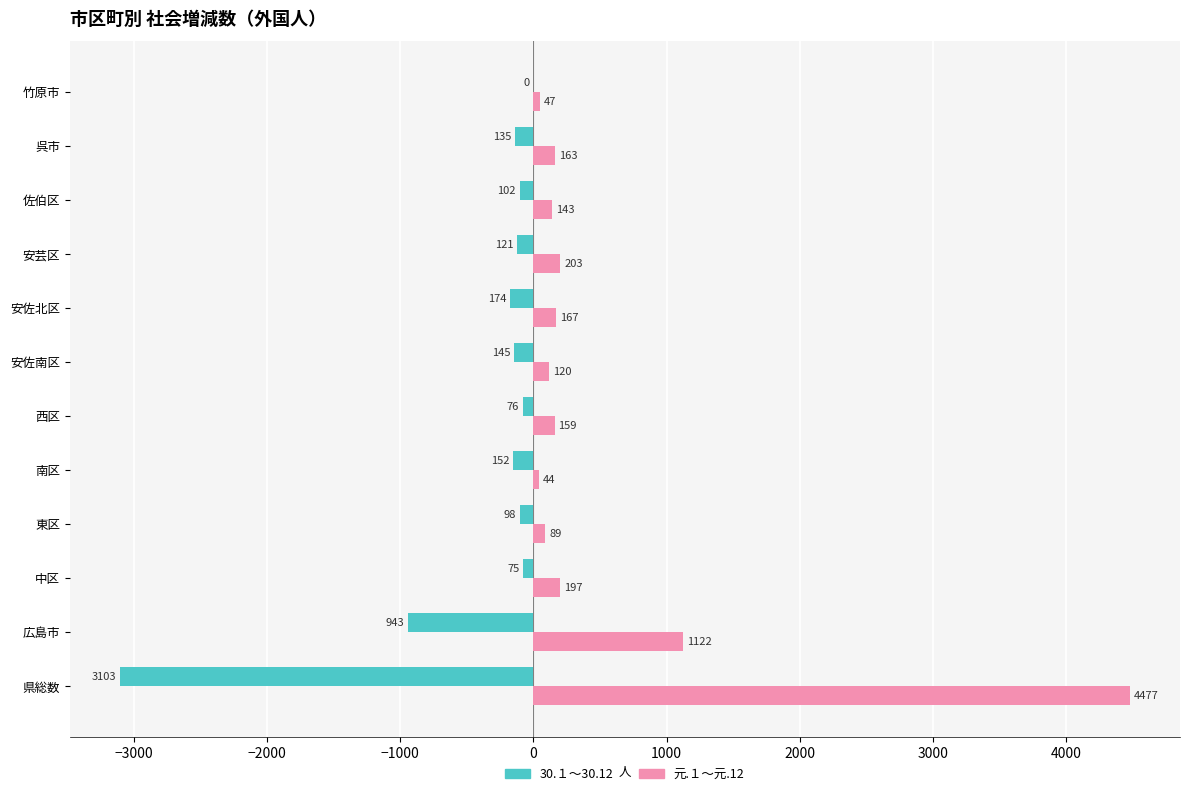

At which category is the sum across all series the highest?

県総数